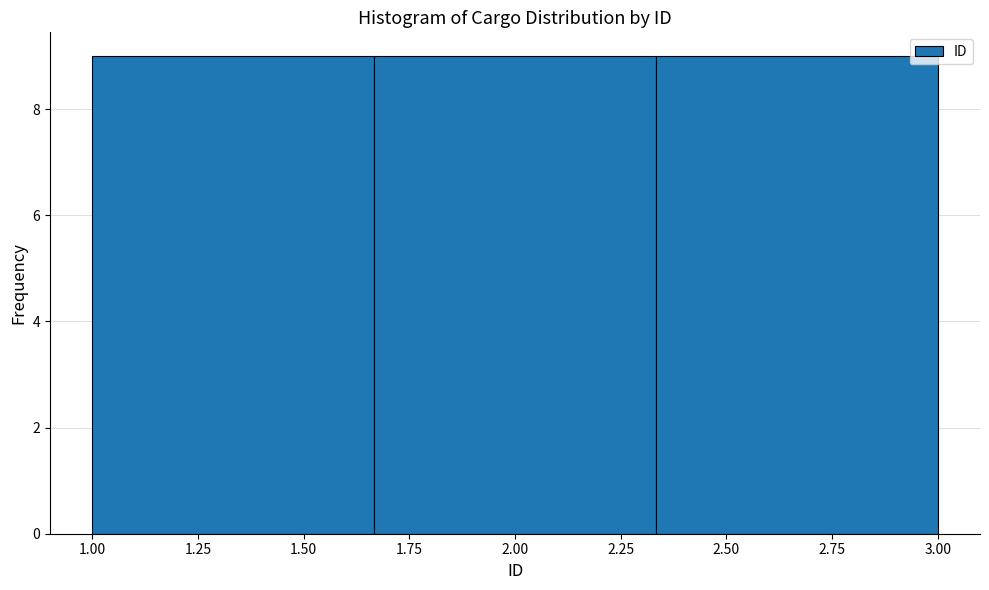

Reading left to right, list every bar in this chart as the range it spans on the x-axis followed by its height. Neither the bar edges nor the heights are printed on the chart, so give them approximately, as read against the axes.

1.00 to 1.65: 9
1.65 to 2.35: 9
2.35 to 3.00: 9